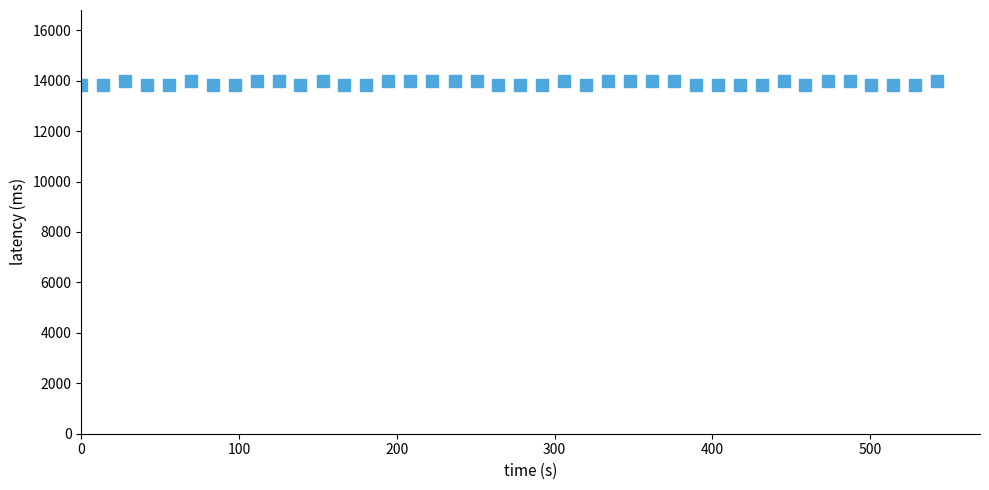

What is the range of Y values (max minus min)?

170.0